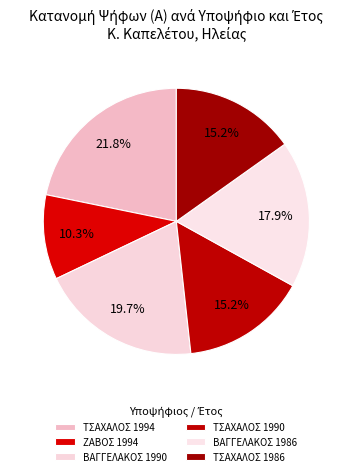

To the nearest percent, what is the difference between the ΤΣΑΧΑΛΟΣ 1994 and ΤΣΑΧΑΛΟΣ 1986 slice percentages?

7%